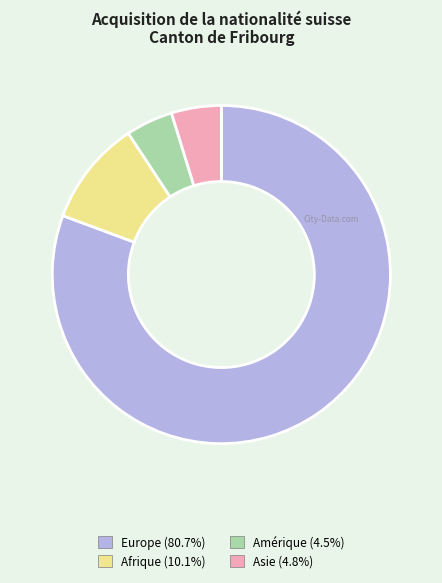

How many segments does this pie chart have?

4